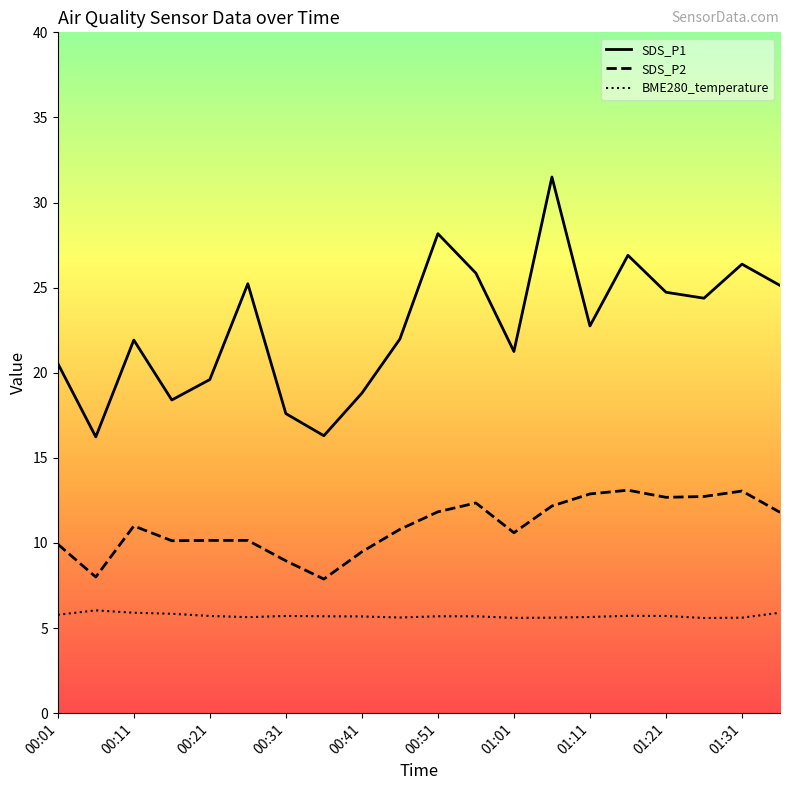

What is the spread (max minus min) of values at 00:31?

11.9